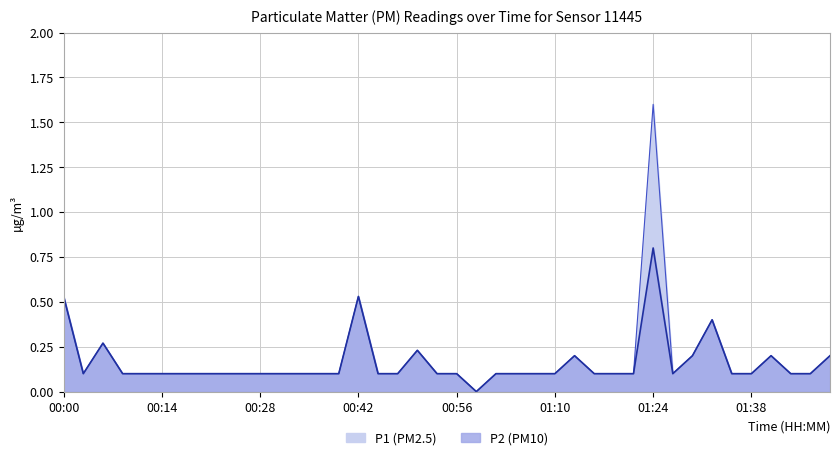

How many distinct data groups are displayed?

2